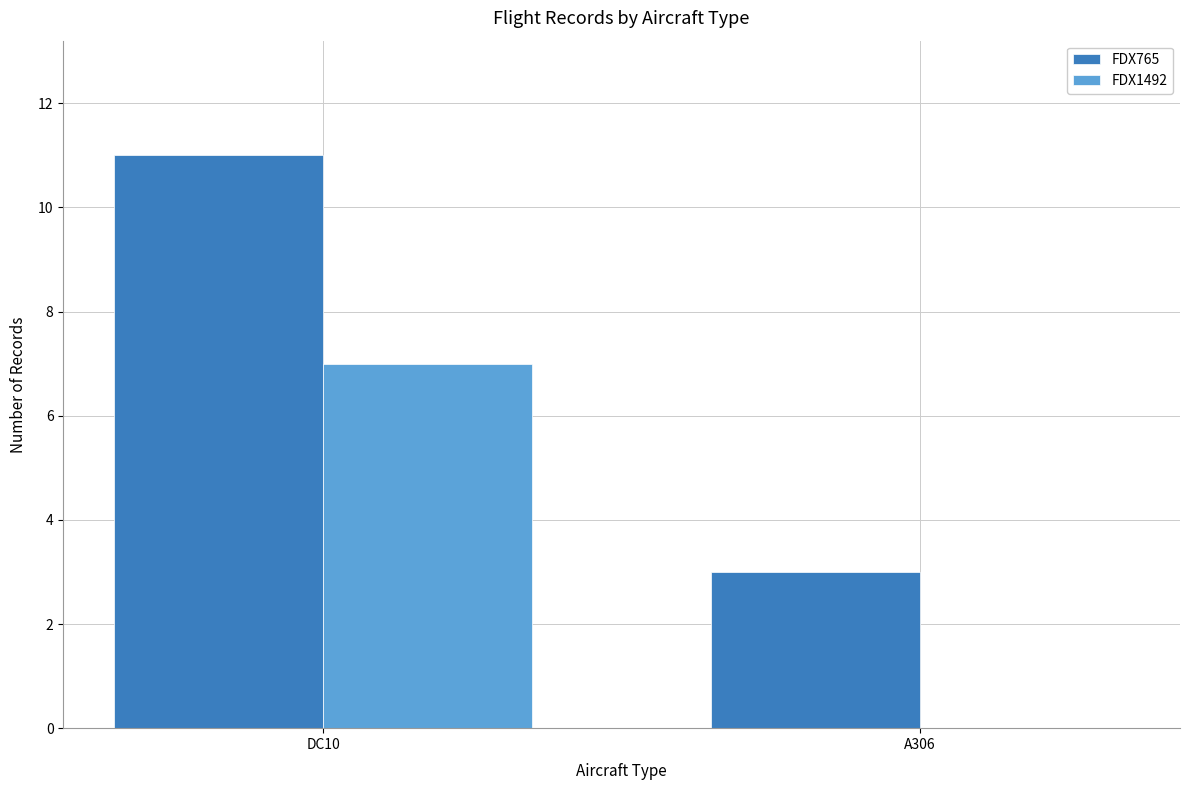

Which label corresponds to the largest value in the chart?

DC10